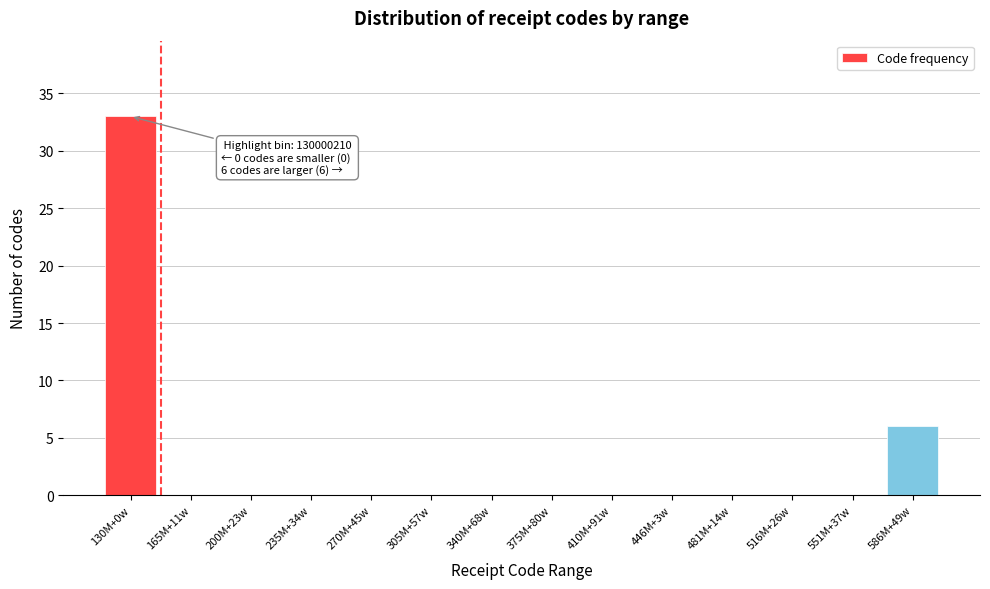

Reading right to left, transcribe all the data shown in this chart.

586M+49w=6	551M+37w=0	516M+26w=0	481M+14w=0	446M+3w=0	410M+91w=0	375M+80w=0	340M+68w=0	305M+57w=0	270M+45w=0	235M+34w=0	200M+23w=0	165M+11w=0	130M+0w=33